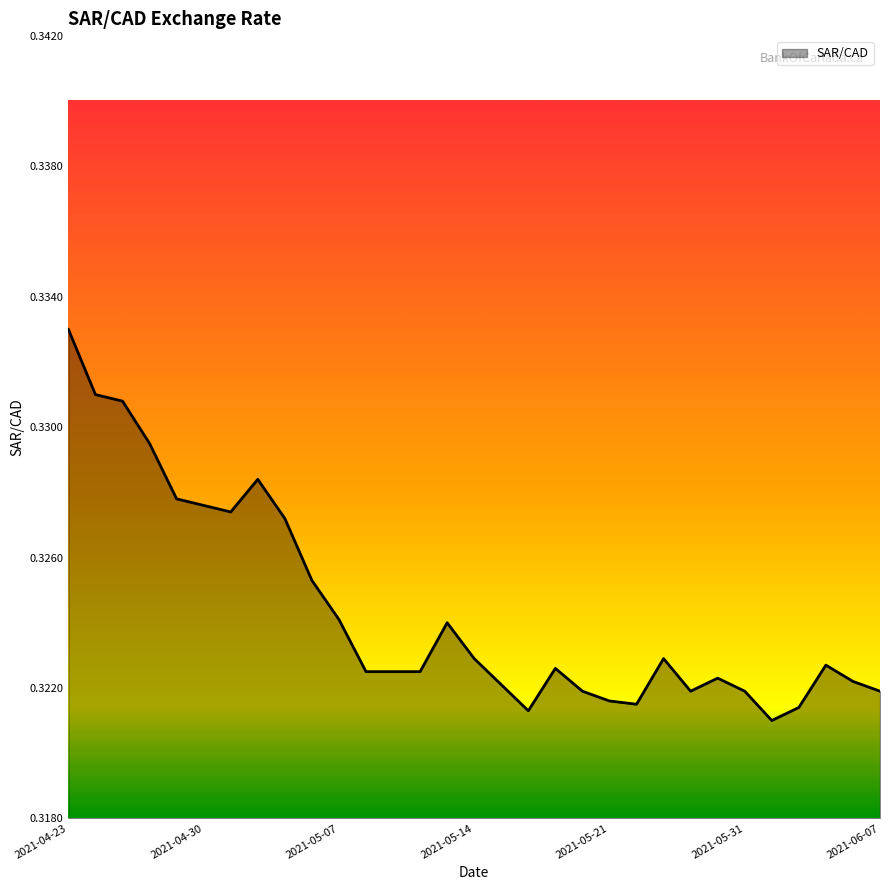

How many values are between 0 and 1?

31